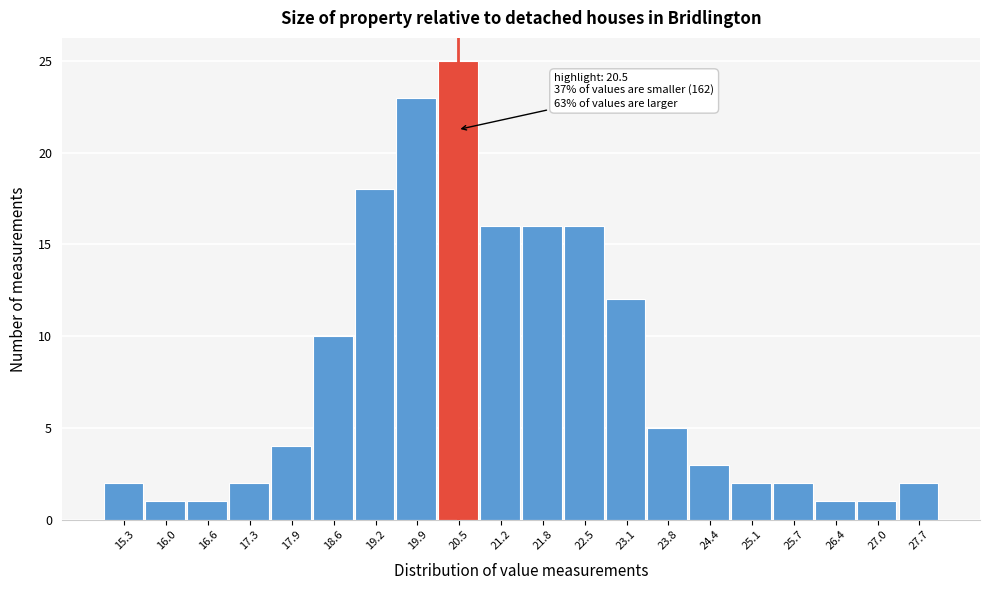

Over which range of the x-axis is the bar tallest?

20.20 to 20.85